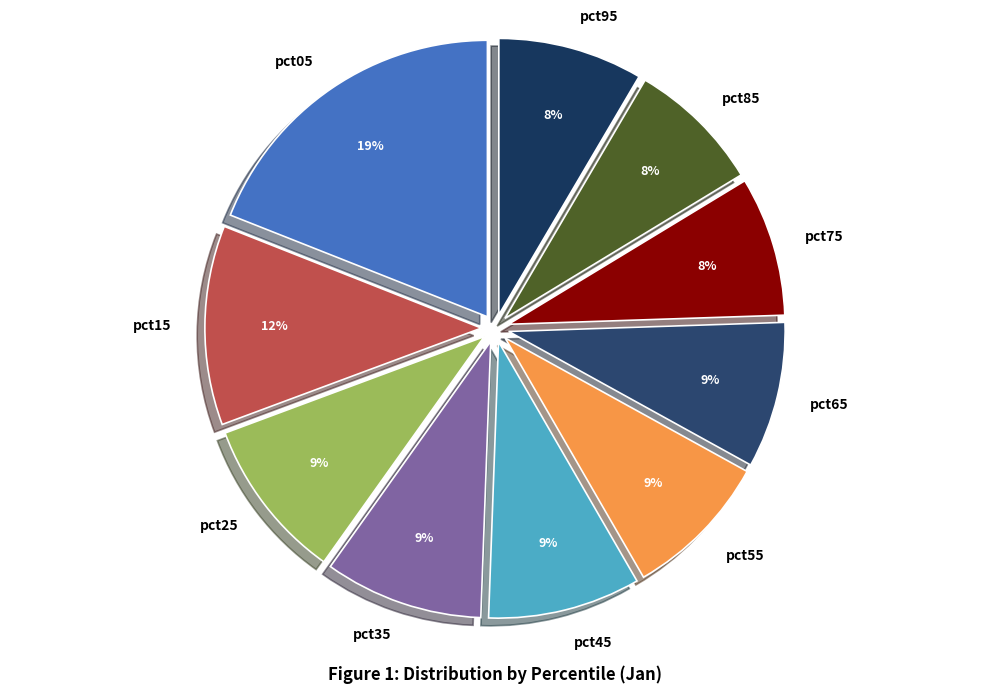

To the nearest percent, what is the combined percentage of pct65 and pct95?

17%